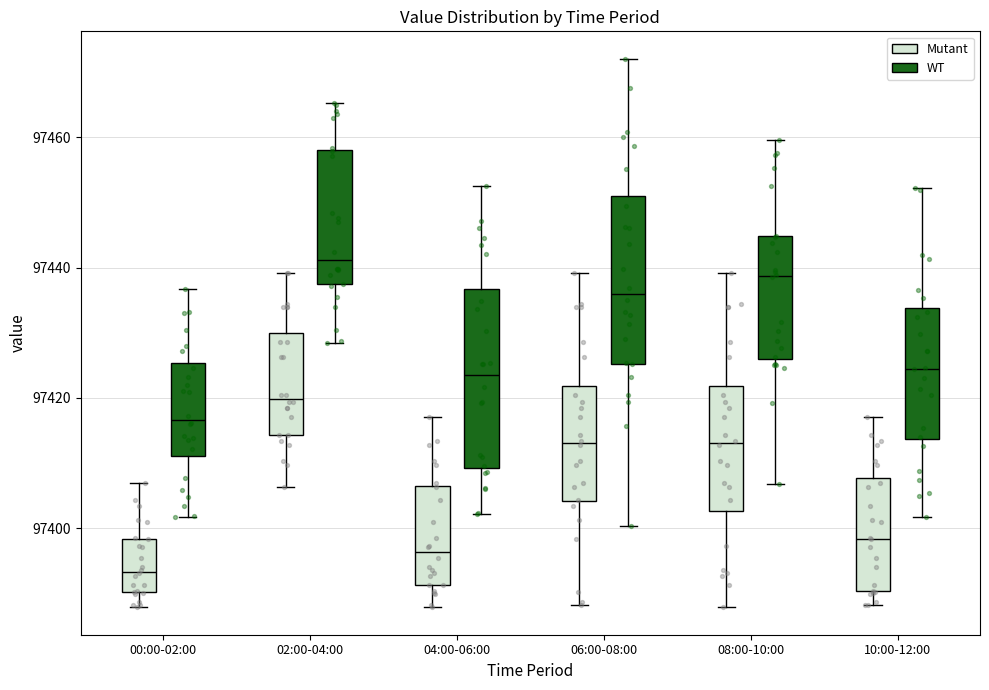

Reading left to right, read every box against the y-axis: the position of its median line, the range the box covers, and the ends of its whiskers. The values are not printed on the chart, so give them approximately, as read against the axis.

00:00-02:00 (Mutant): median 97394, box 97390 to 97398, whiskers 97388 to 97406
00:00-02:00 (WT): median 97416, box 97412 to 97426, whiskers 97402 to 97436
02:00-04:00 (Mutant): median 97420, box 97414 to 97430, whiskers 97406 to 97440
02:00-04:00 (WT): median 97442, box 97438 to 97458, whiskers 97428 to 97466
04:00-06:00 (Mutant): median 97396, box 97392 to 97406, whiskers 97388 to 97418
04:00-06:00 (WT): median 97424, box 97410 to 97436, whiskers 97402 to 97452
06:00-08:00 (Mutant): median 97414, box 97404 to 97422, whiskers 97388 to 97440
06:00-08:00 (WT): median 97436, box 97426 to 97450, whiskers 97400 to 97472
08:00-10:00 (Mutant): median 97414, box 97402 to 97422, whiskers 97388 to 97440
08:00-10:00 (WT): median 97438, box 97426 to 97444, whiskers 97406 to 97460
10:00-12:00 (Mutant): median 97398, box 97390 to 97408, whiskers 97388 to 97418
10:00-12:00 (WT): median 97424, box 97414 to 97434, whiskers 97402 to 97452